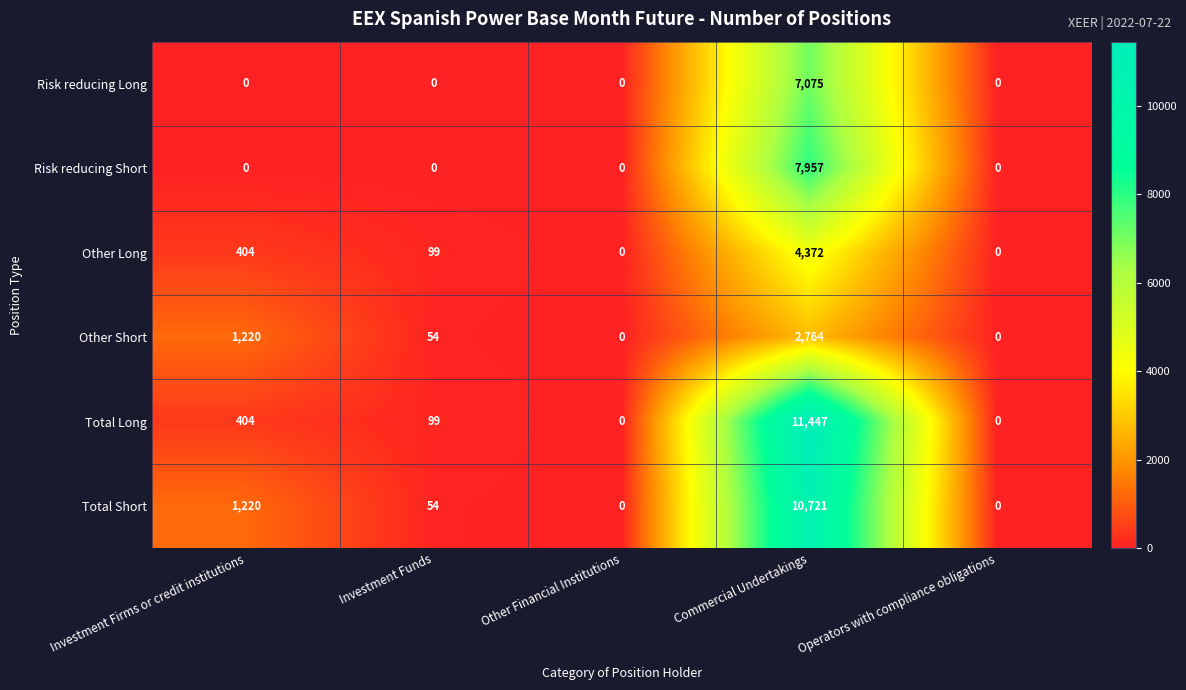

Rank the series by their maximum value, from highest to lowest.

Total Long, Total Short, Risk reducing Short, Risk reducing Long, Other Long, Other Short